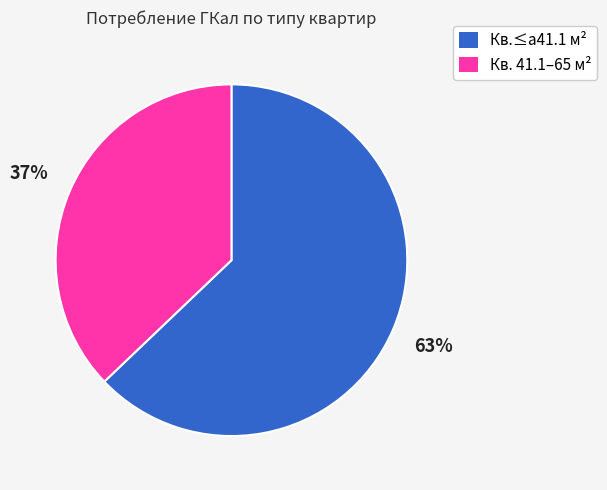

How many slices are in this pie chart?

2